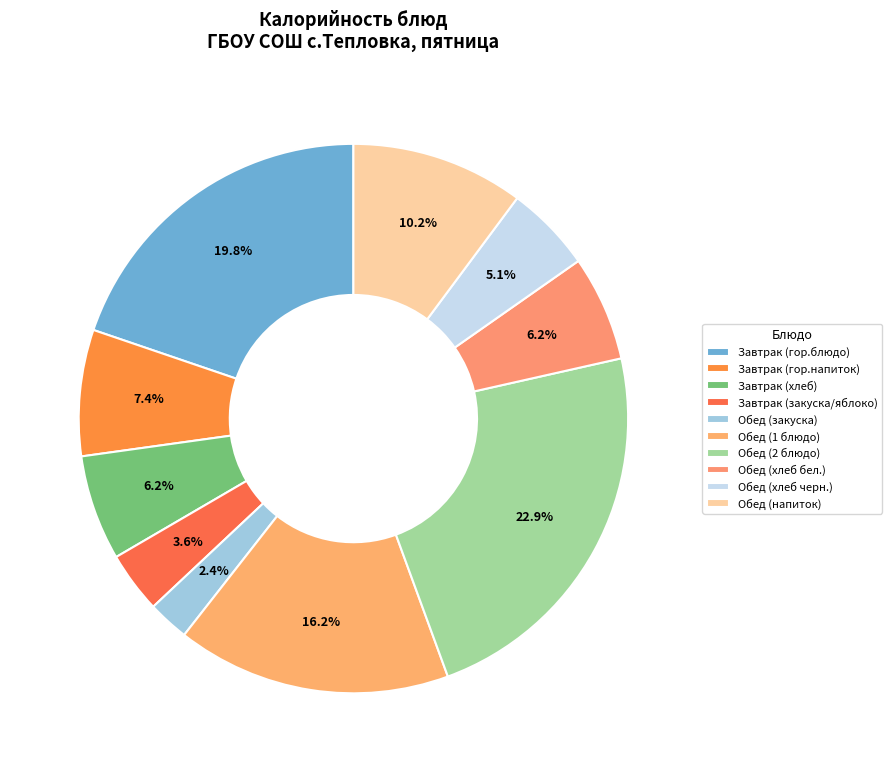

How many segments does this pie chart have?

10